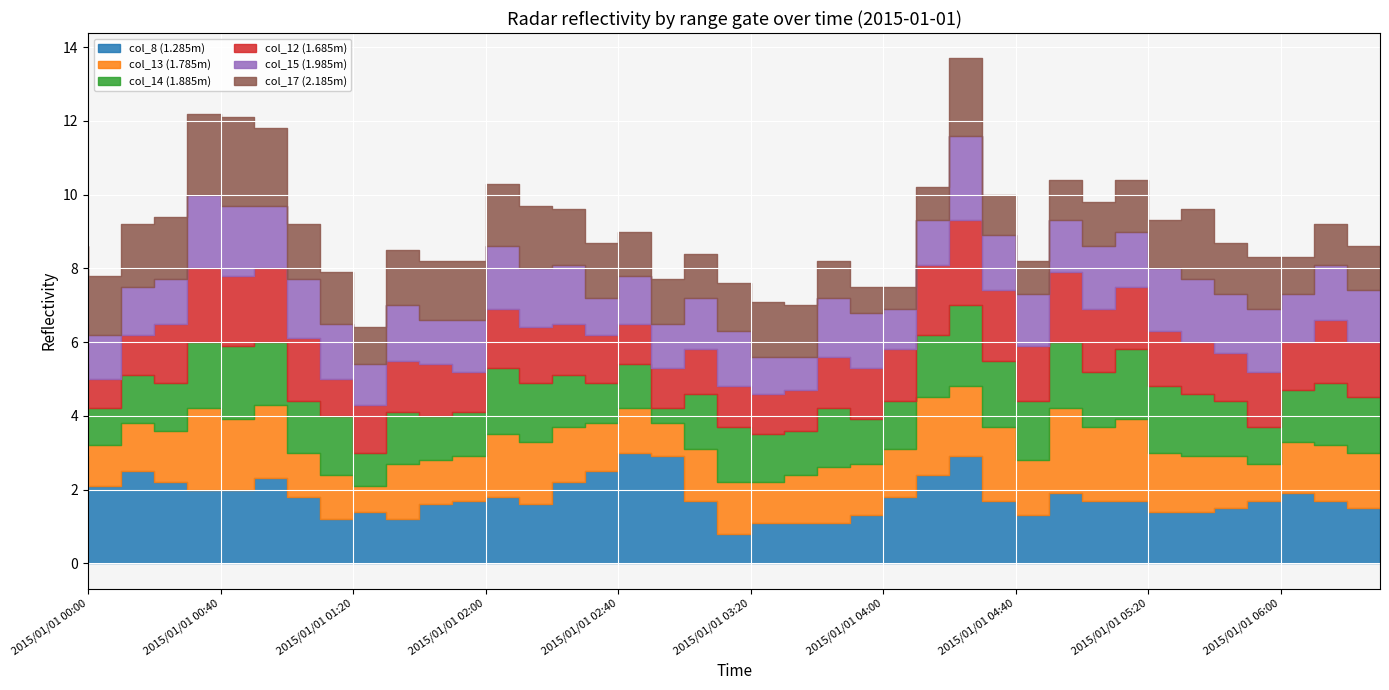

What is the difference between the maximum and minimum values in the col_17 (2.185m) series?

1.8